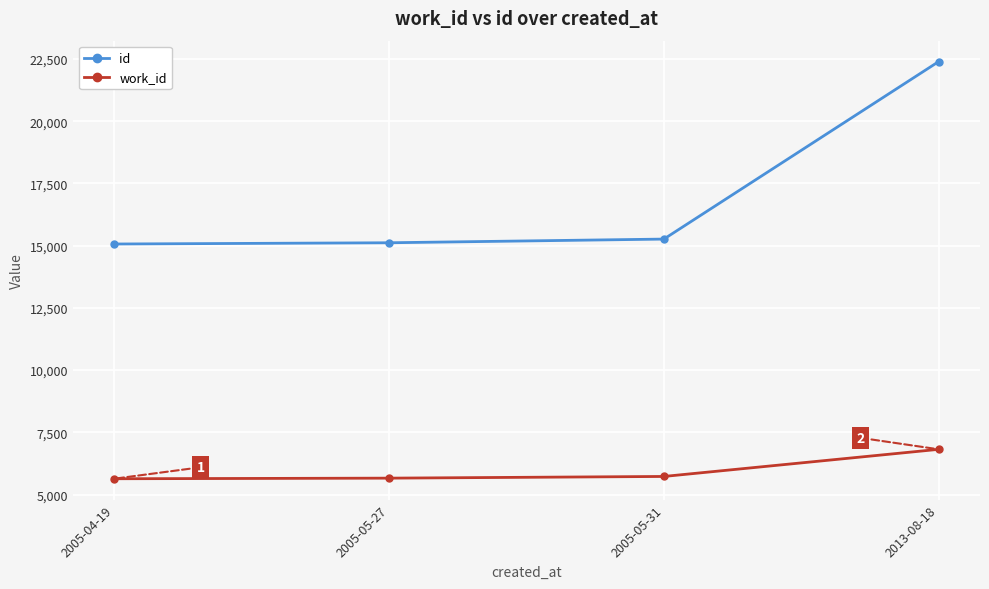

What is the total value across all series at 2005-05-31?

20988